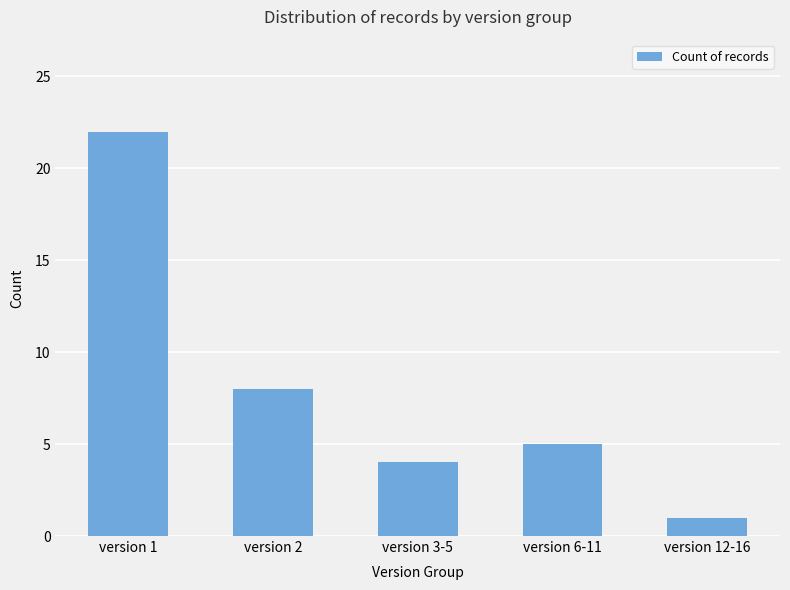

What is the label of the 3rd bar from the left?

version 3-5